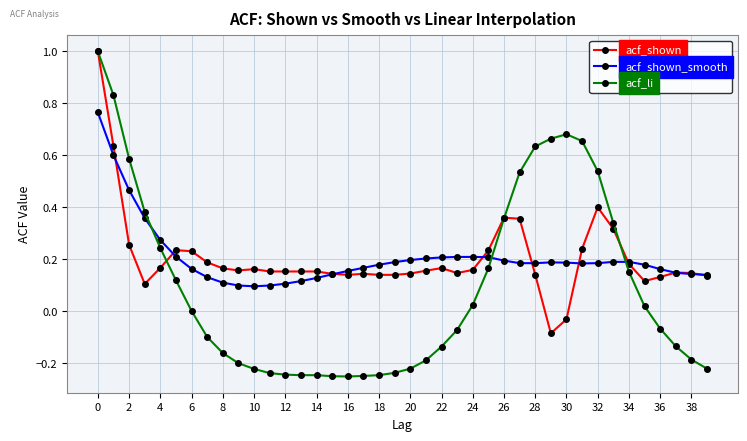

Which series has the widest spread of values?

acf_li